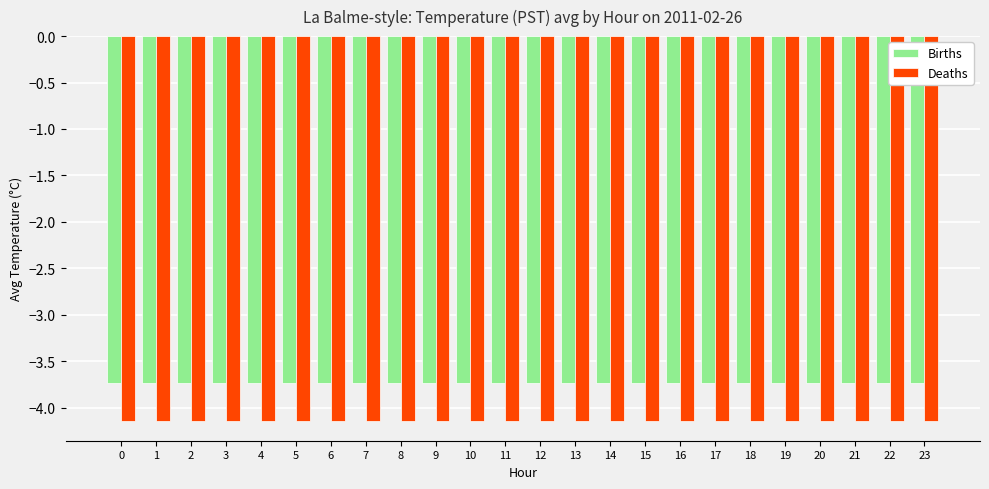

Which series has the largest total across all categories?

Births